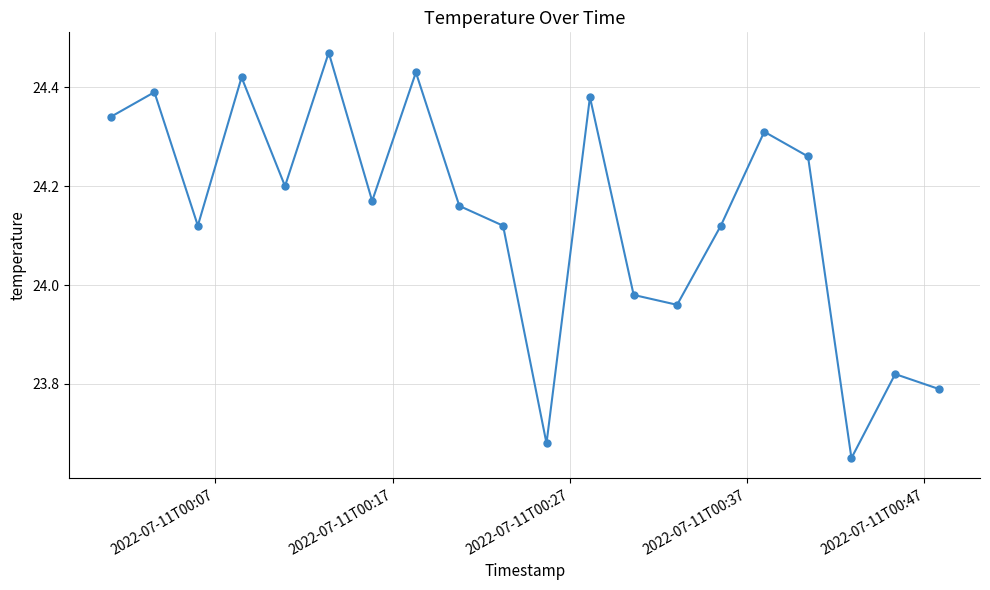

How many points are lower than both their immediate neighbors (excluding endpoints)?

6